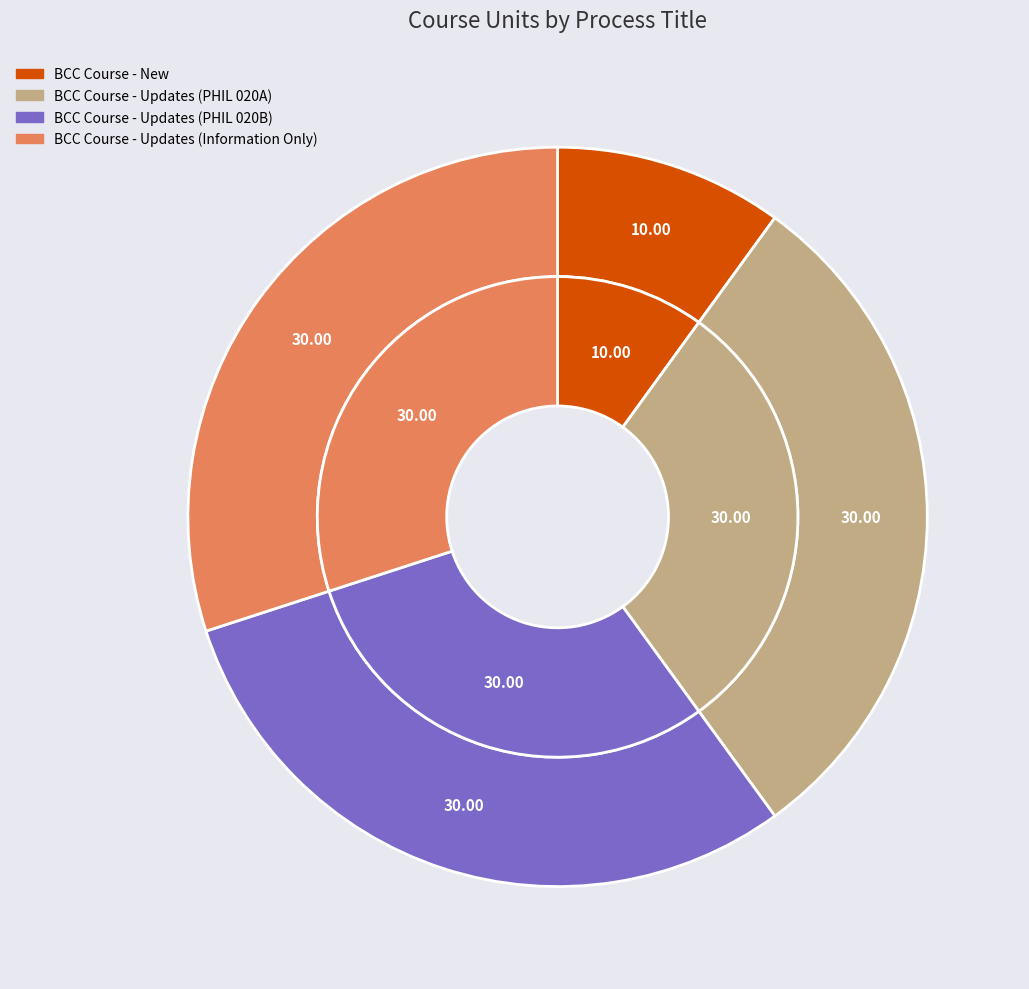

Which slice is the largest?

BCC Course - Updates